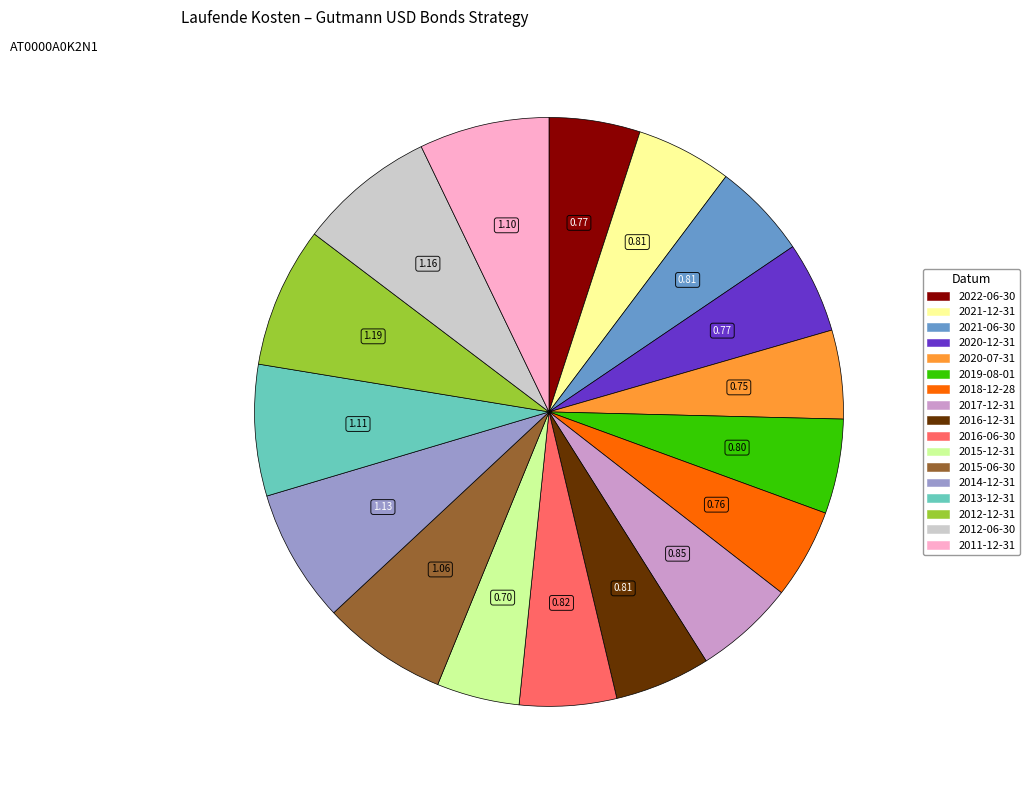

Is the sum of 2020-07-31 and 2016-12-31 greater than half?

No